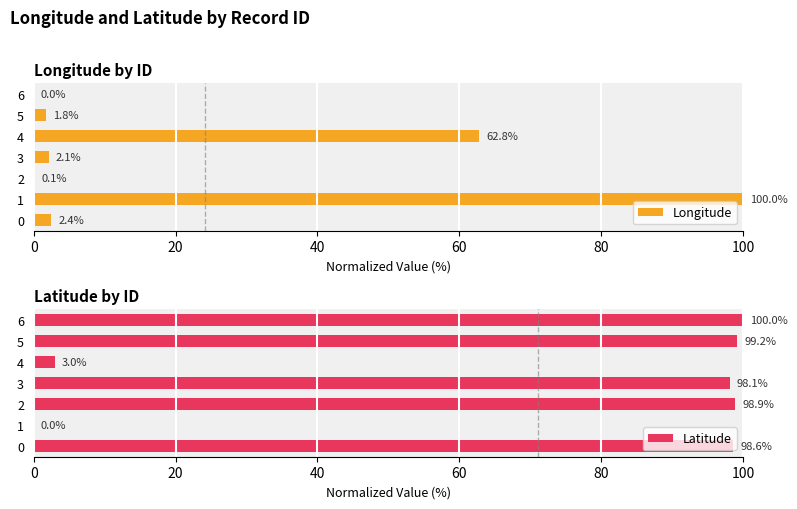

What is the sum of all Longitude values?

169.2